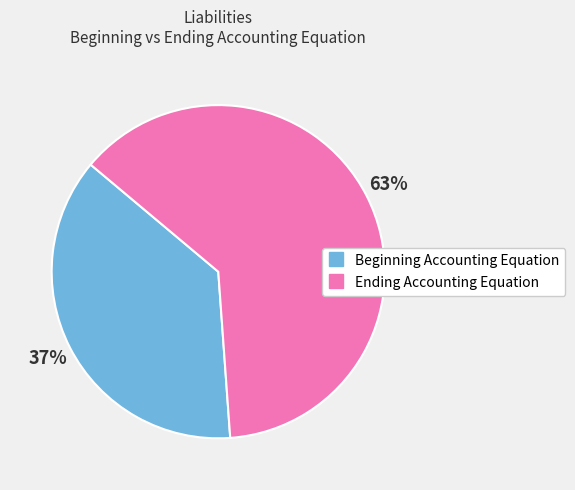

True or false: Beginning Accounting Equation accounts for 37% of the total.

True